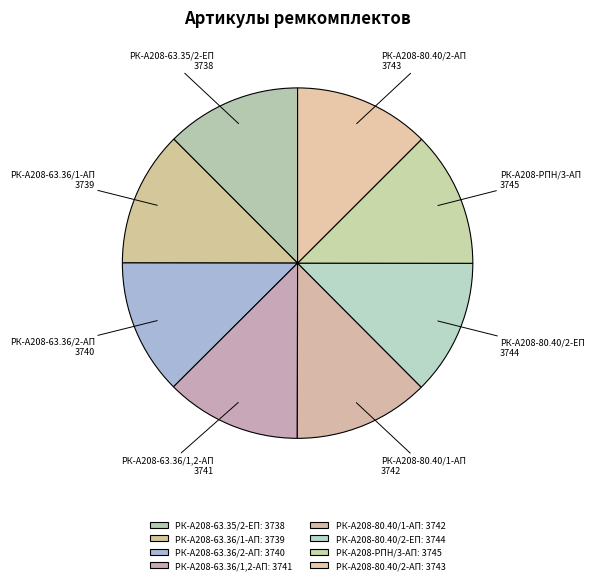

What is the largest slice in the pie chart?

РК-А208-РПН/3-АП